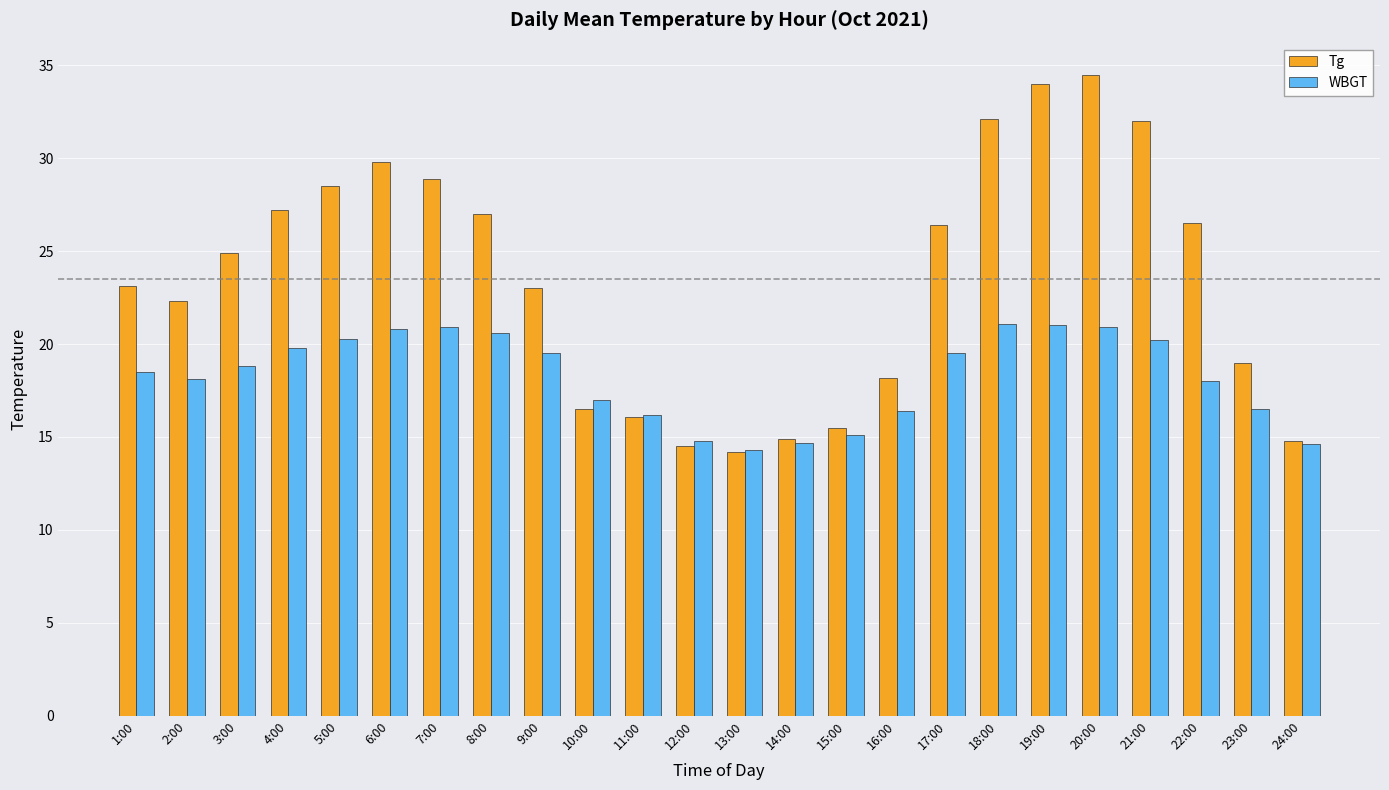

Which series changed the most between 2:00 and 9:00?

WBGT